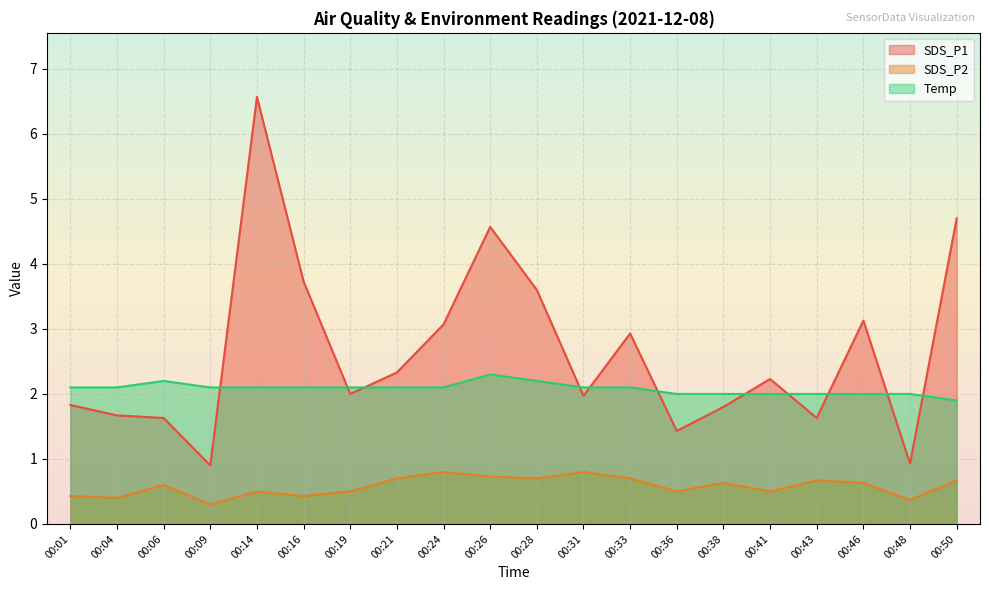

What is the approximate value of SDS_P1 at 00:36?

1.4